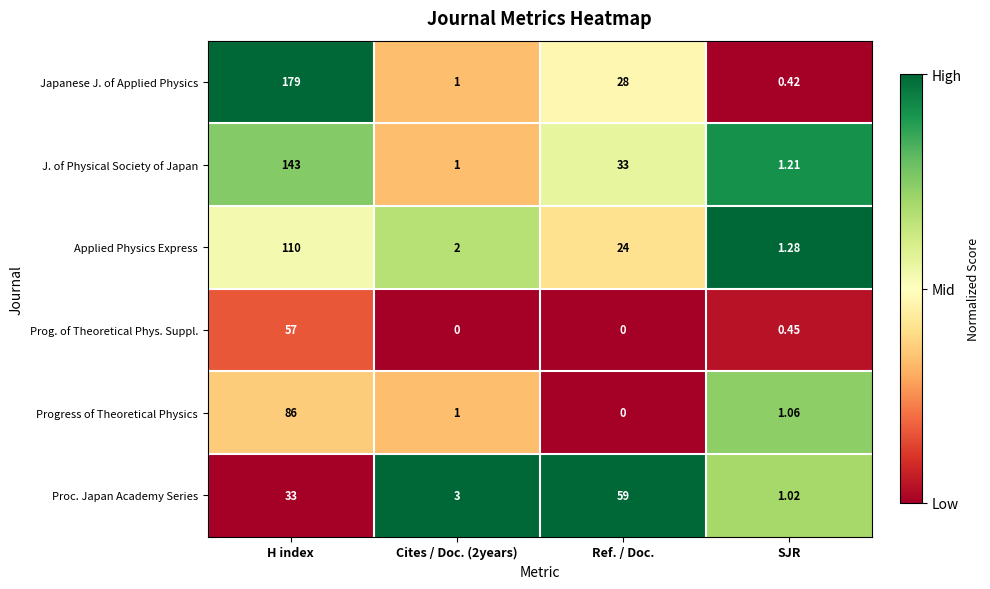

Where does the Applied Physics Express series first go above 24?

H index